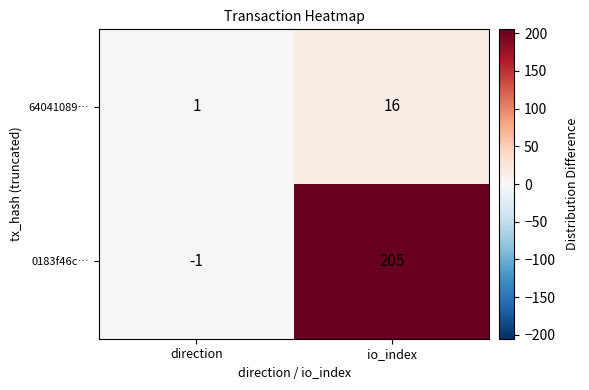

What is the difference between the maximum and minimum values in the 64041089… series?

15